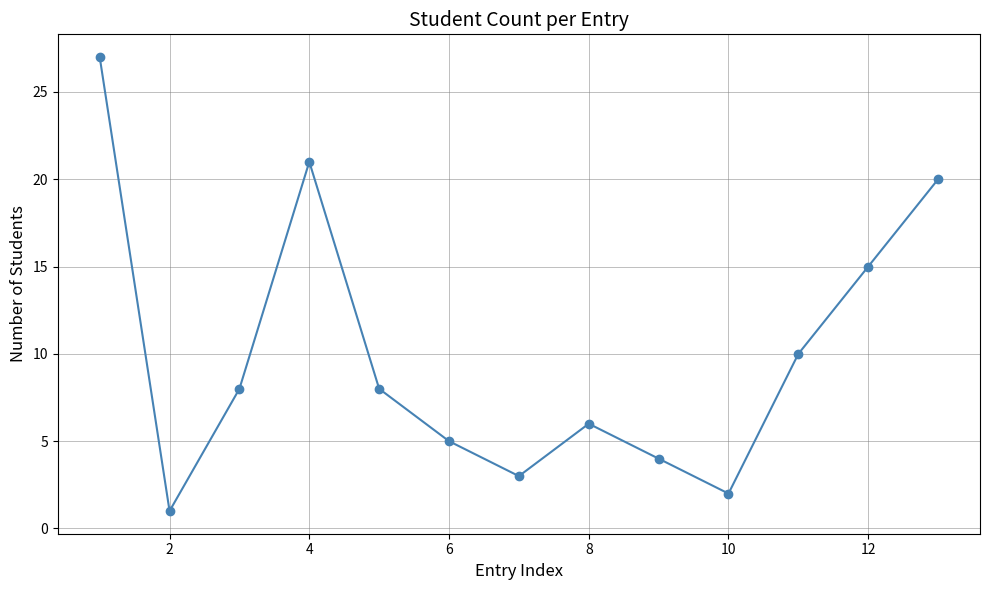

How many data points does each series have?

13